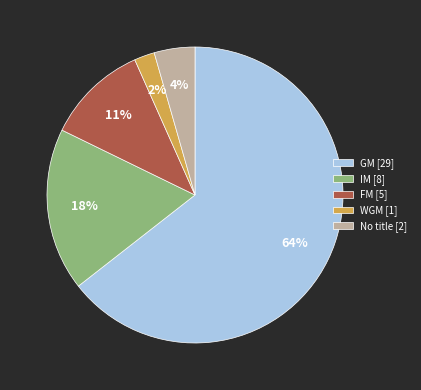

True or false: GM [29] accounts for 64% of the total.

True